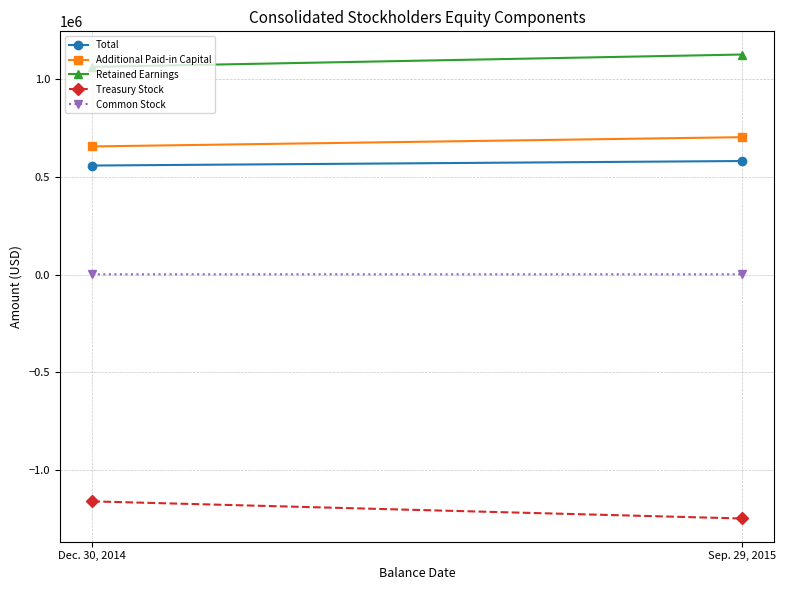

What are all the series names shown in the legend?

Total, Additional Paid-in Capital, Retained Earnings, Treasury Stock, Common Stock